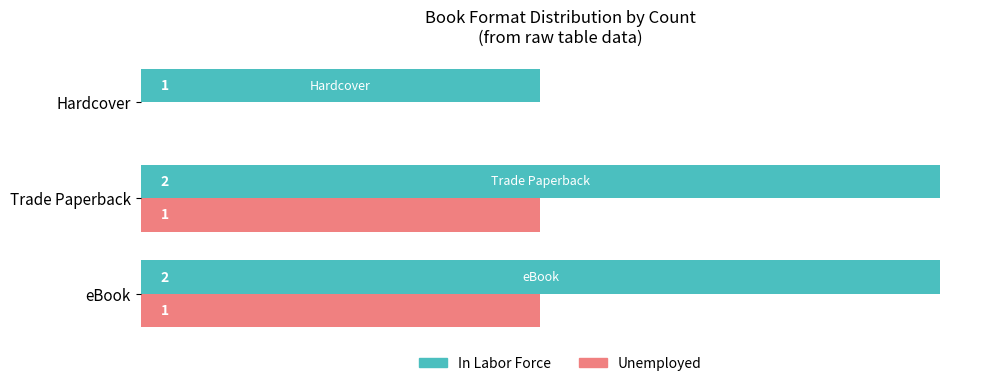

Which series has the largest total across all categories?

In Labor Force